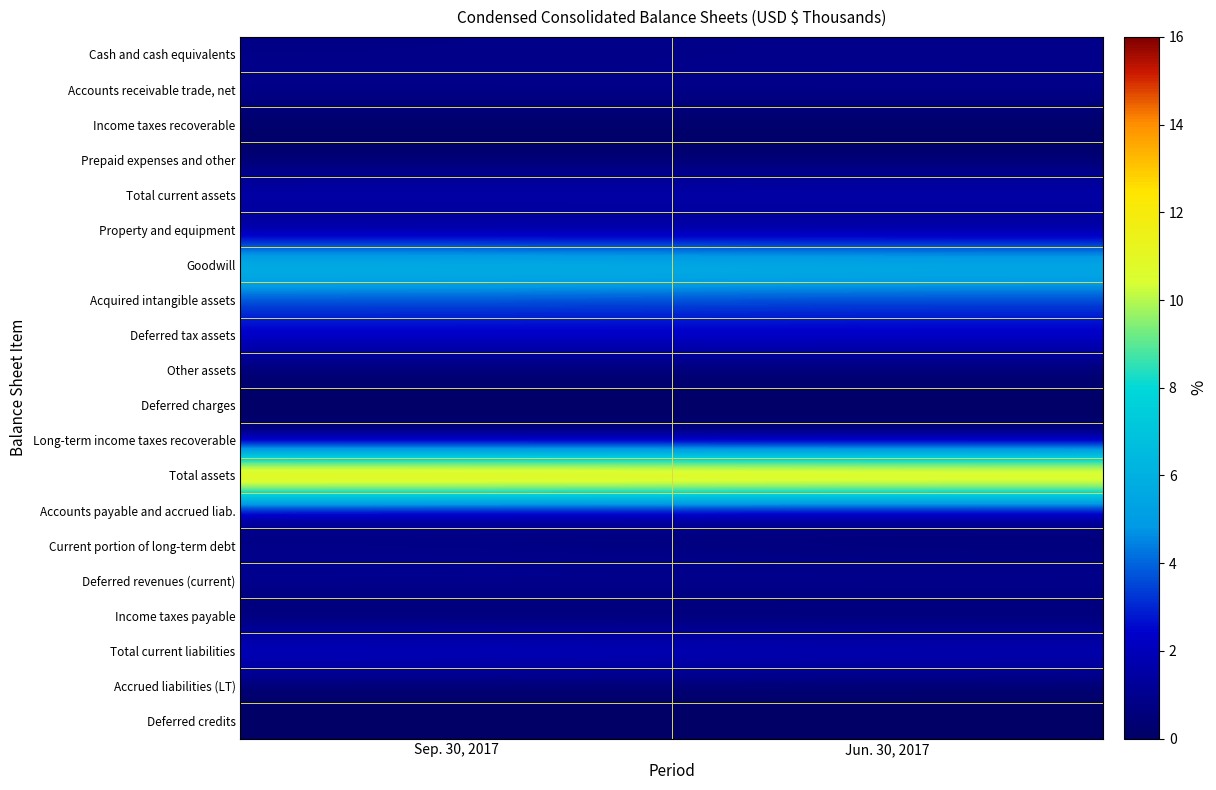

Which category has the highest value across all series?

Sep. 30, 2017